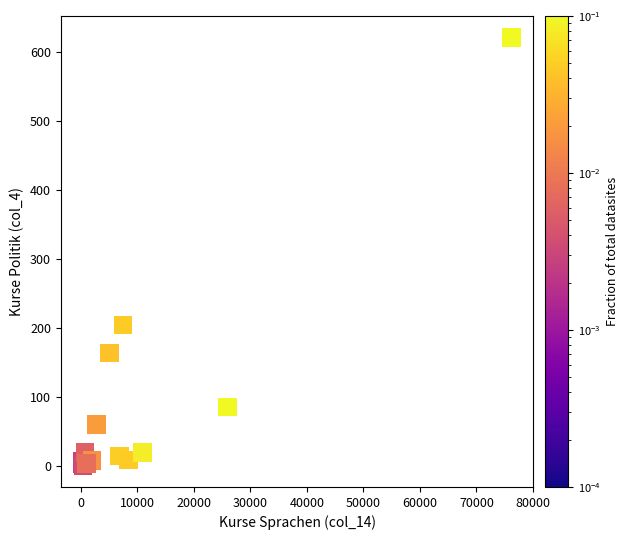

What Y value in the scatter plot is closest to 311?

205